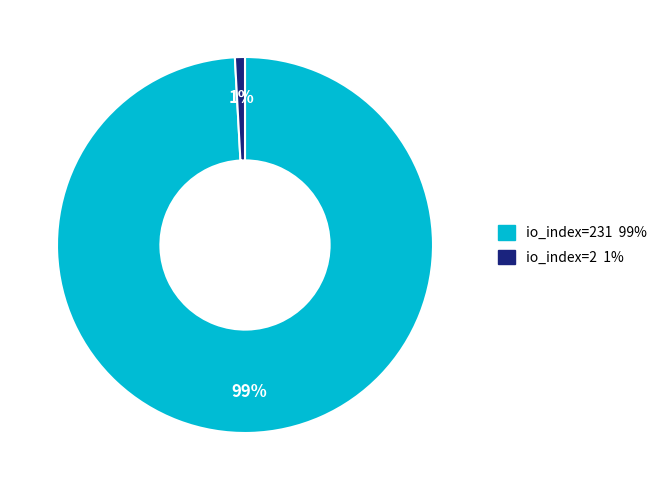

Does any single category account for the majority?

Yes